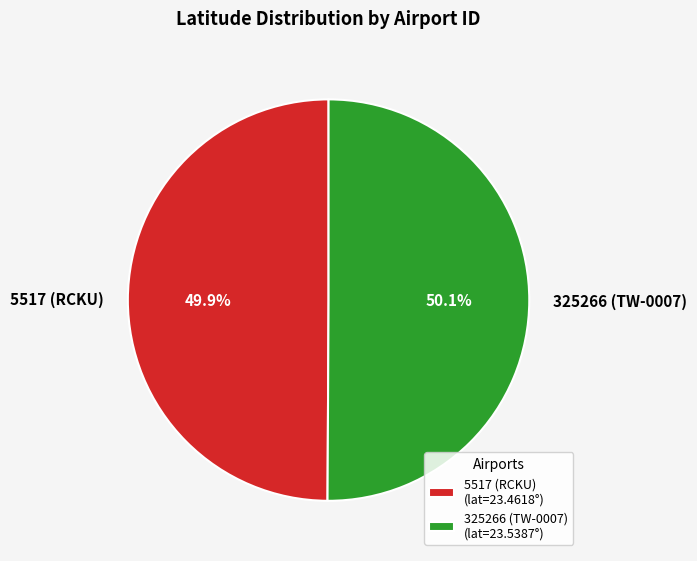

Approximately how many times larger is the value at 325266 (TW-0007) compared to 5517 (RCKU)?

1.0